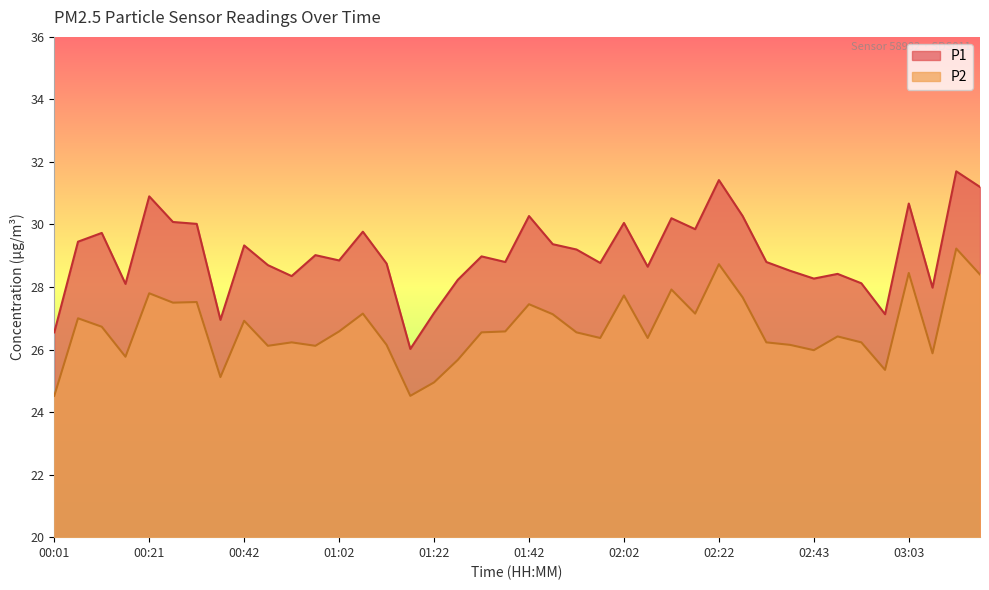

True or false: P1 and P2 intersect in this chart.

False